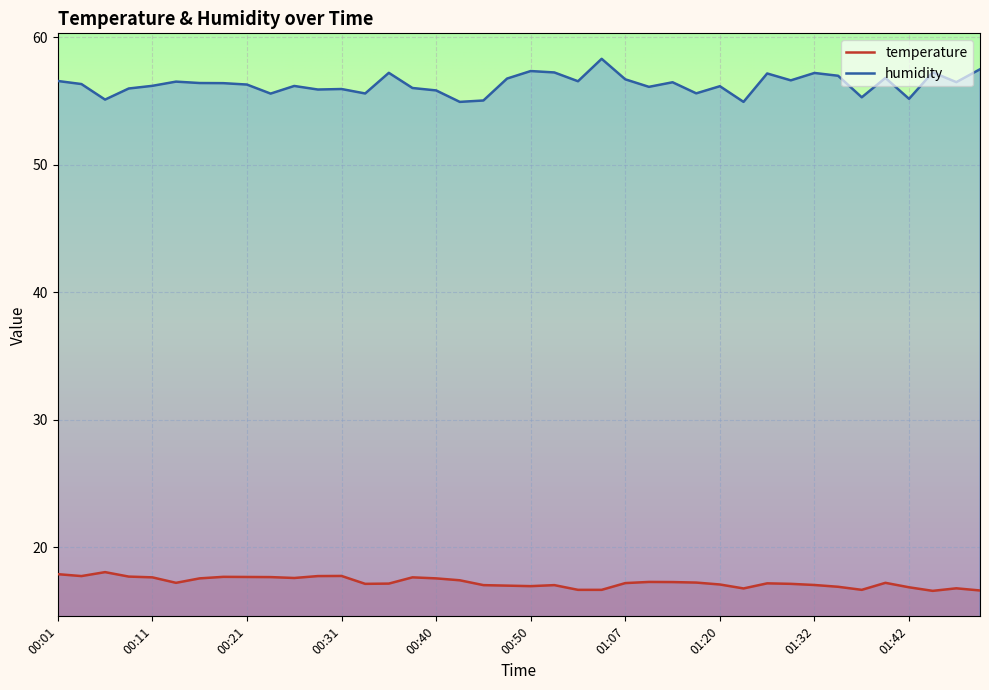

Does the chart display data point markers on the line(s)?

No